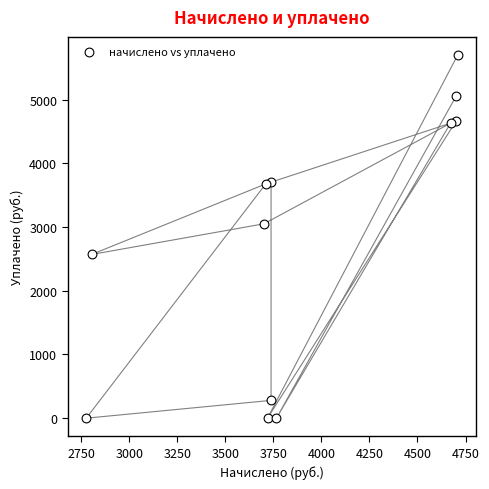

What is the range of X values (max minus min)?

1933.7